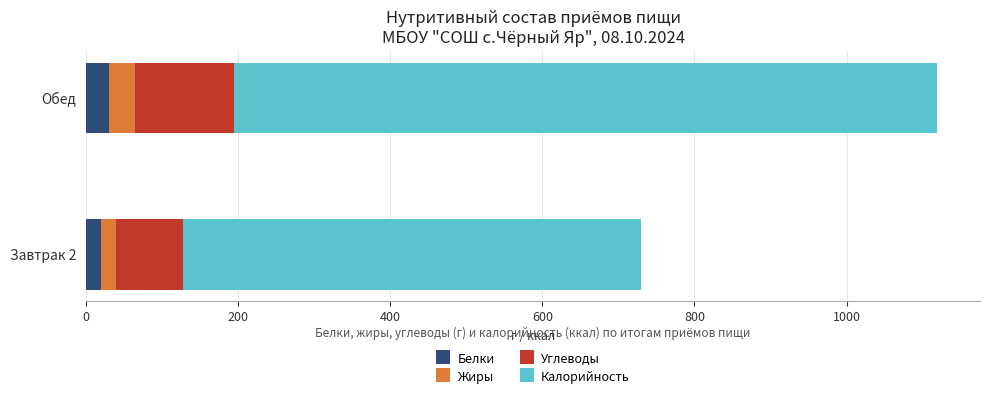

How many distinct data groups are displayed?

4